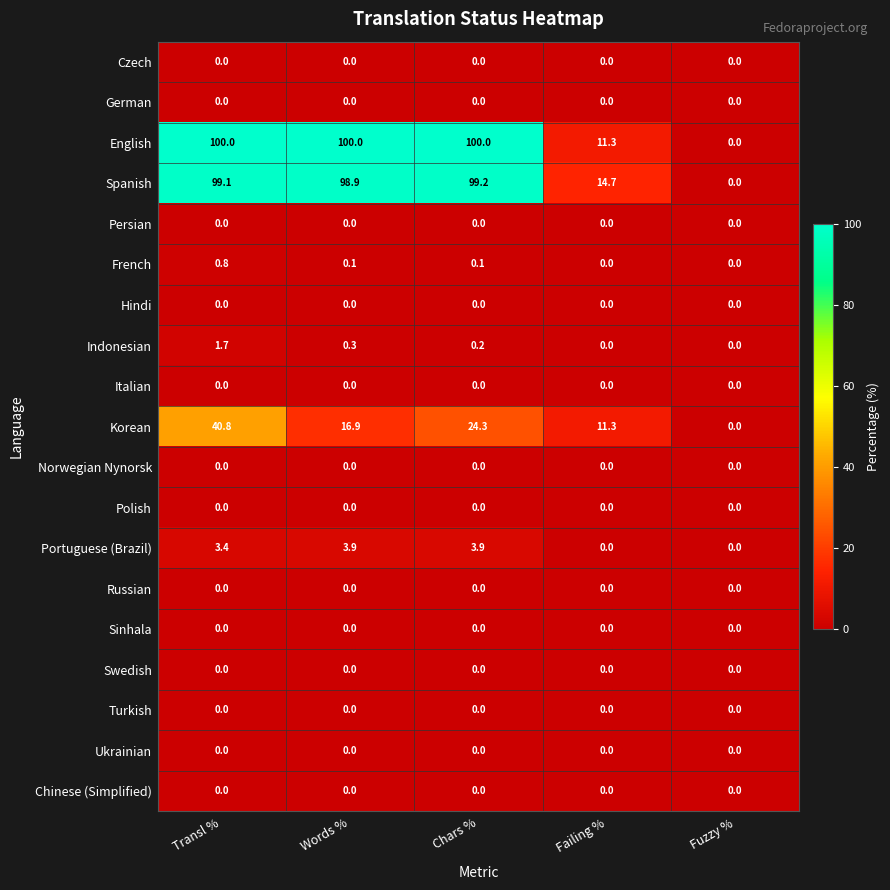

The value of English at Fuzzy % is 0.0. True or false?

True